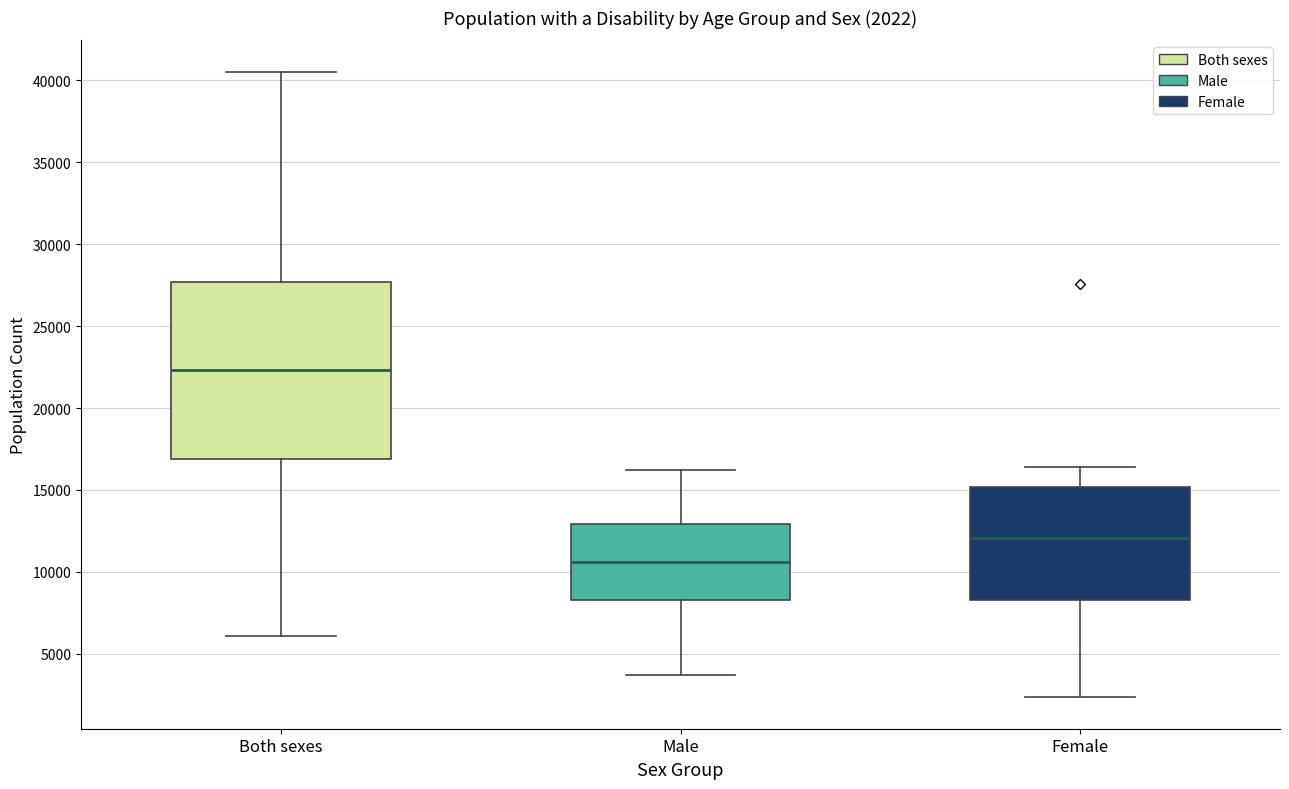

Comparing the boxes themselves (not the whiskers), which one is the tallest?

Both sexes